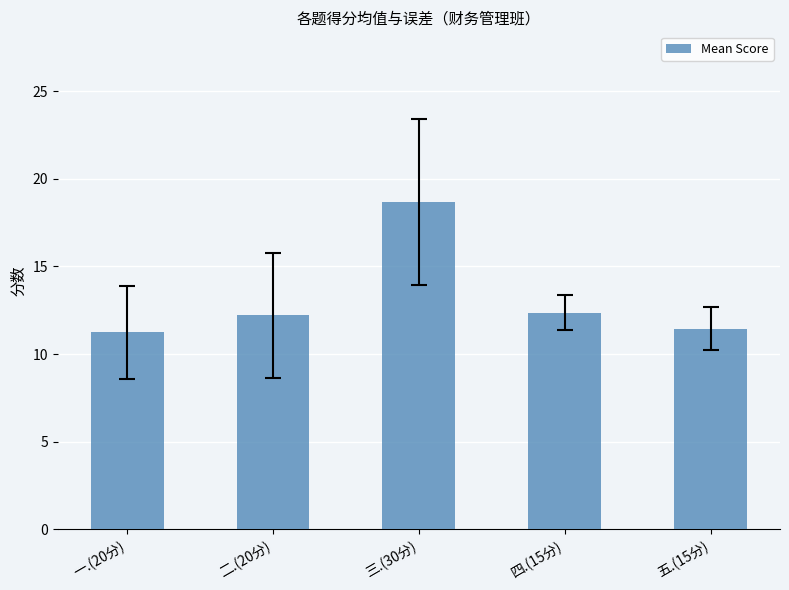

Reading left to right, list all the values displayed in this chart.

11.2	12.2	18.7	12.4	11.5